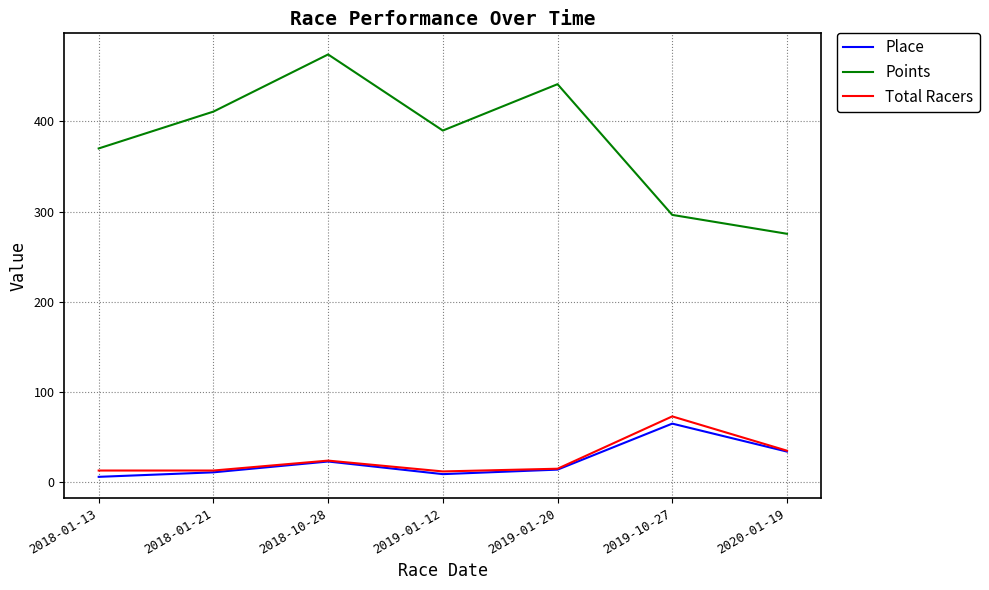

True or false: Total Racers has a value of 12.0 at 2019-01-12.

True